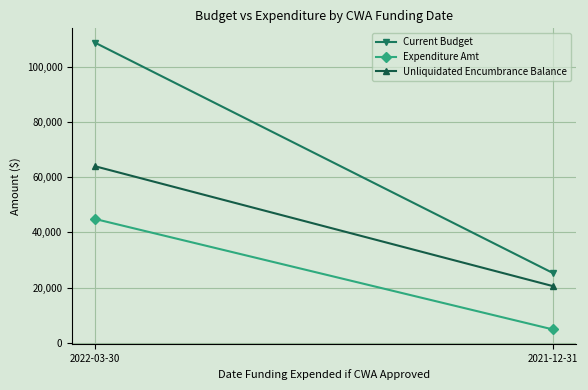

Which series has the widest spread of values?

Current Budget